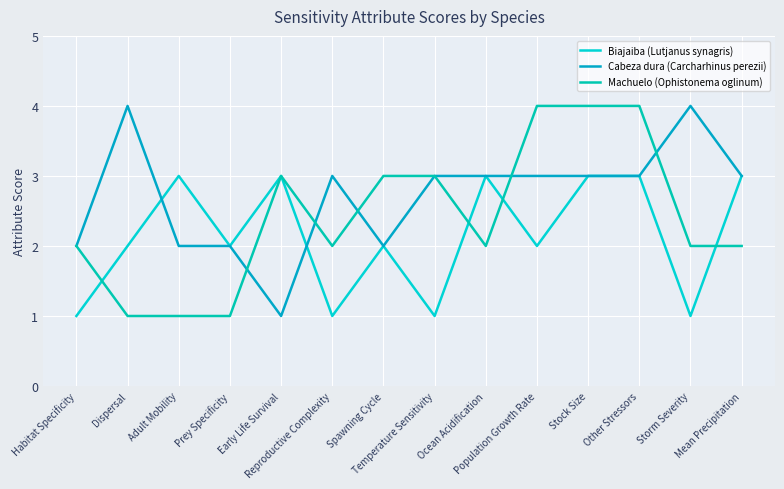

Between Adult Mobility and Mean Precipitation, which is larger?

Adult Mobility